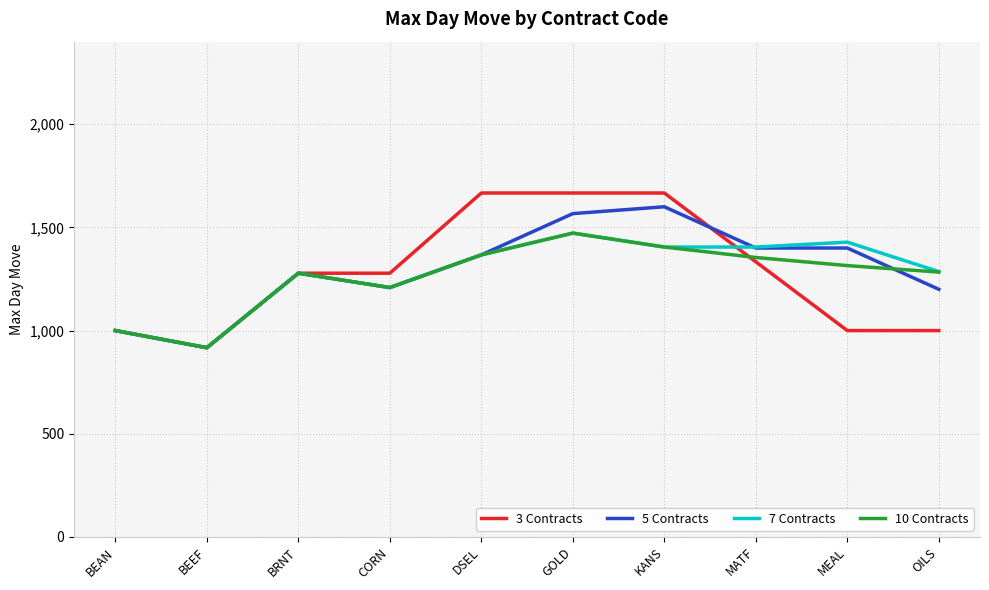

What is the difference between the maximum and second lowest values in the 5 Contracts series?

600.0